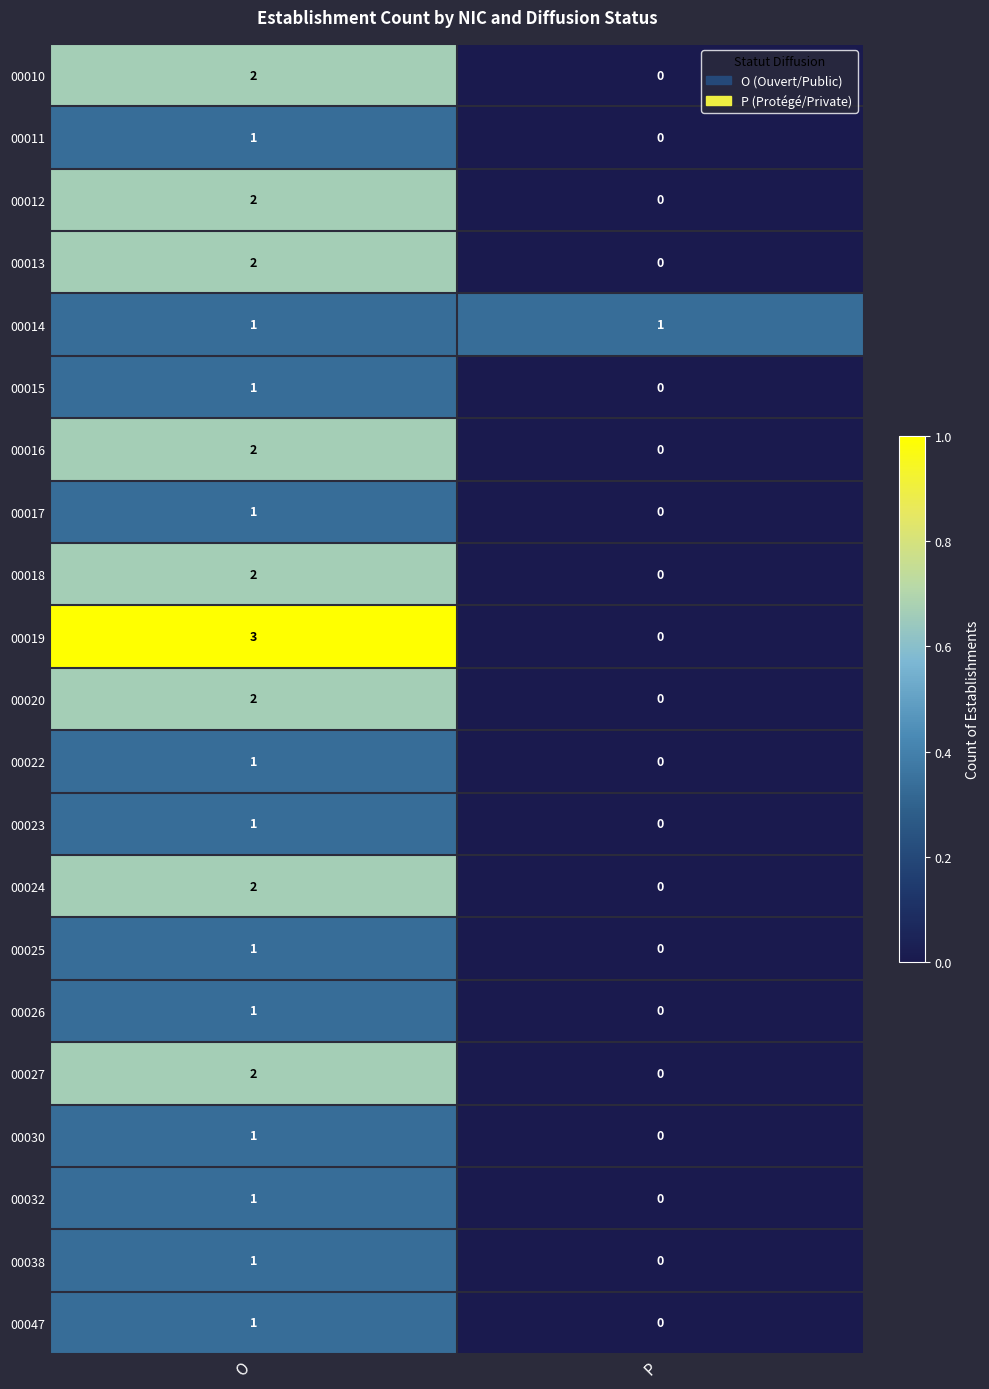

At which category does the chart reach its peak across all series?

O